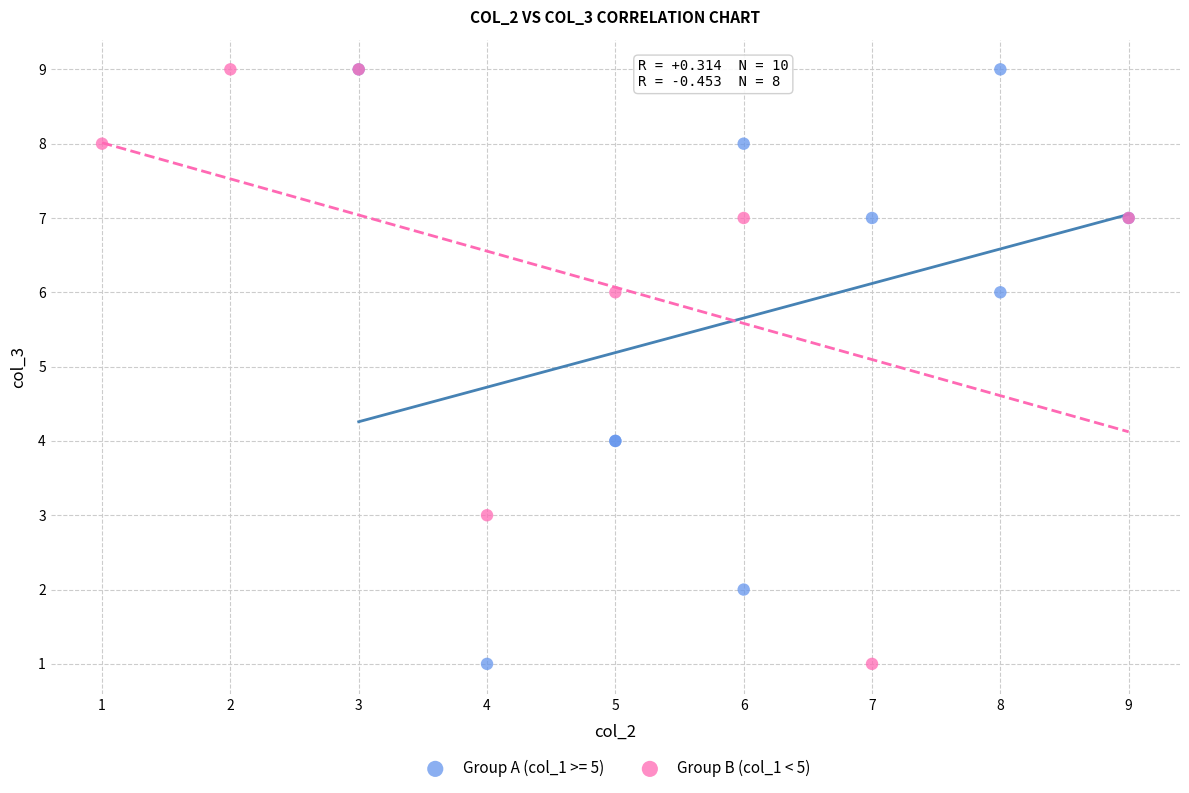

What are all the series names shown in the legend?

Group A (col_1 >= 5), Group B (col_1 < 5)